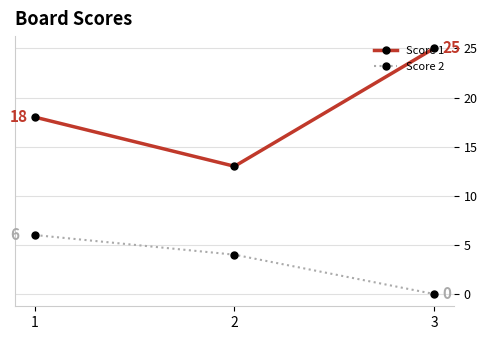

Is it true that Score 1 equals 25 at 3?

True